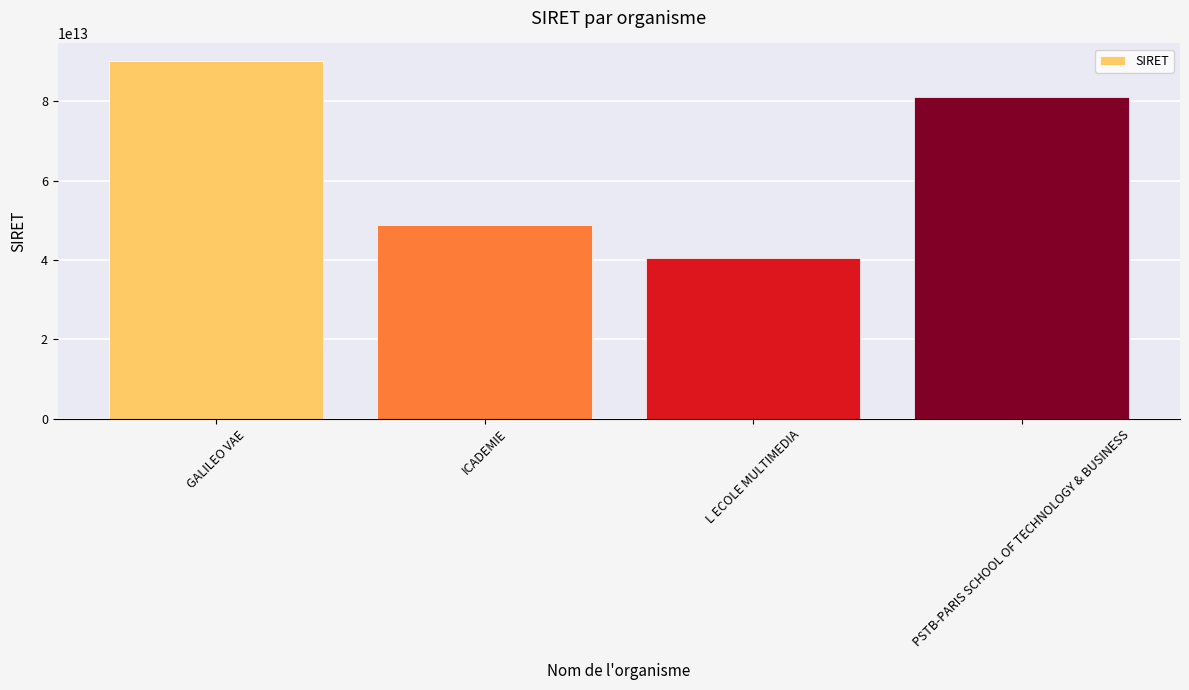

The value at GALILEO VAE is 90077772300025. True or false?

True